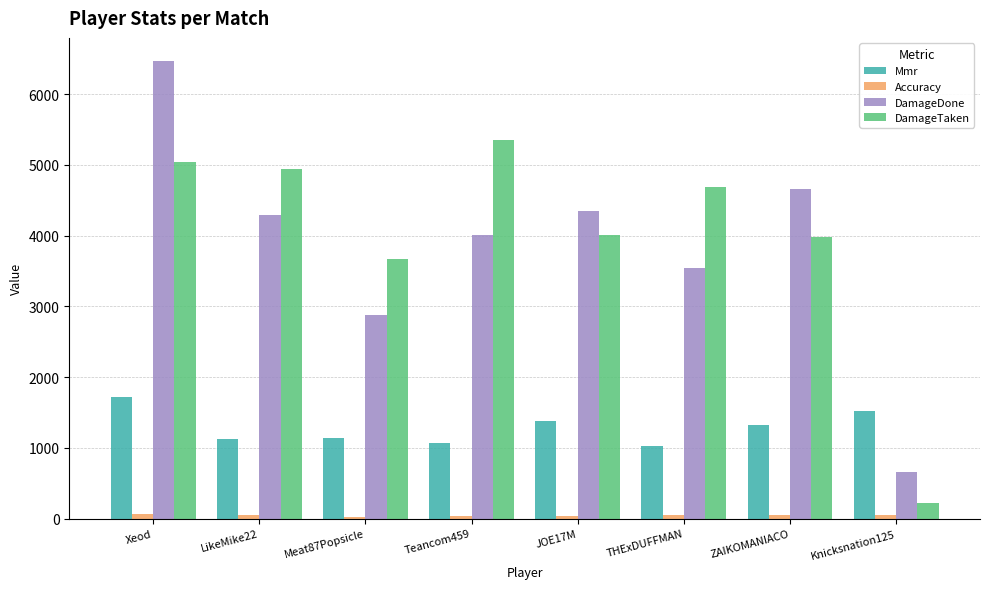

Which series has the largest range (max minus min)?

DamageDone